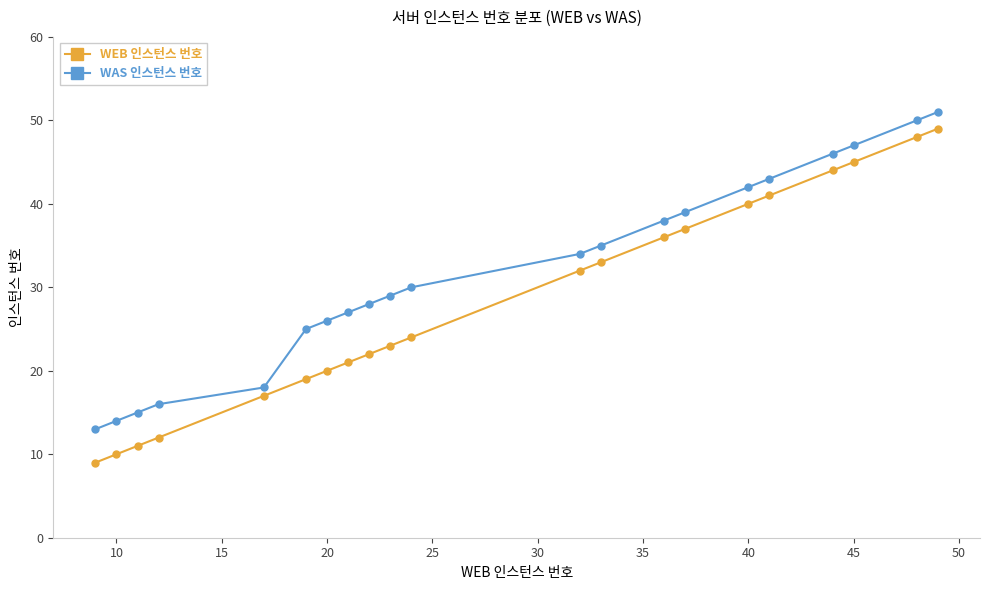

Reading right to left, extract all data points from this chart.

WEB 인스턴스 번호: 49	48	45	44	41	40	37	36	33	32	24	23	22	21	20	19	17	12	11	10	9
WAS 인스턴스 번호: 51	50	47	46	43	42	39	38	35	34	30	29	28	27	26	25	18	16	15	14	13